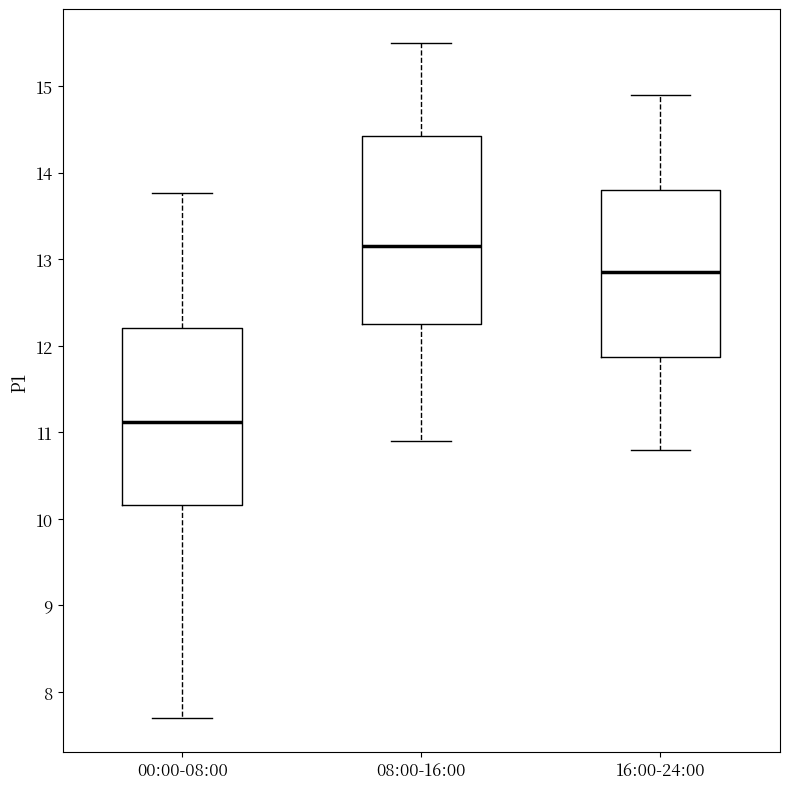

Where is the upper edge of the box for 00:00-08:00 on the y-axis? The values are not printed on the chart, so give them approximately, as read against the axis.

12.2